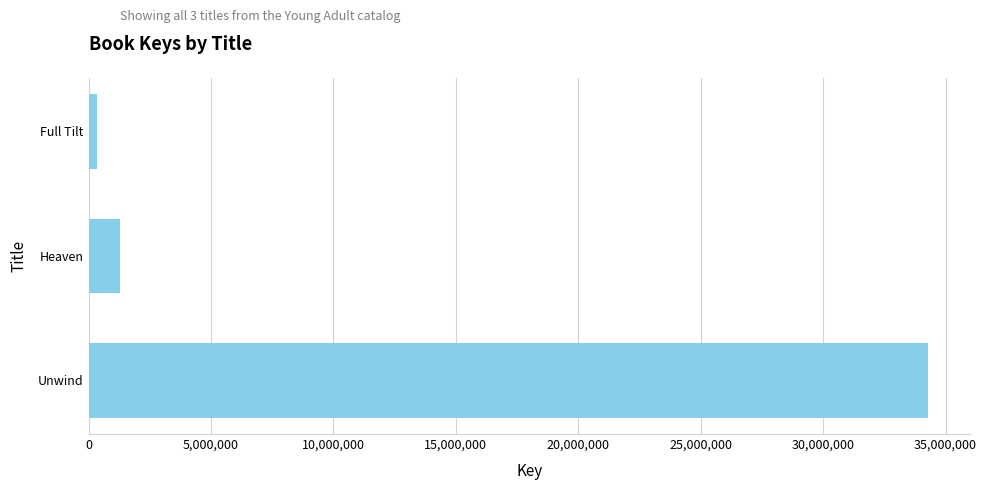

Rank the categories by value from lowest to highest.

Full Tilt, Heaven, Unwind